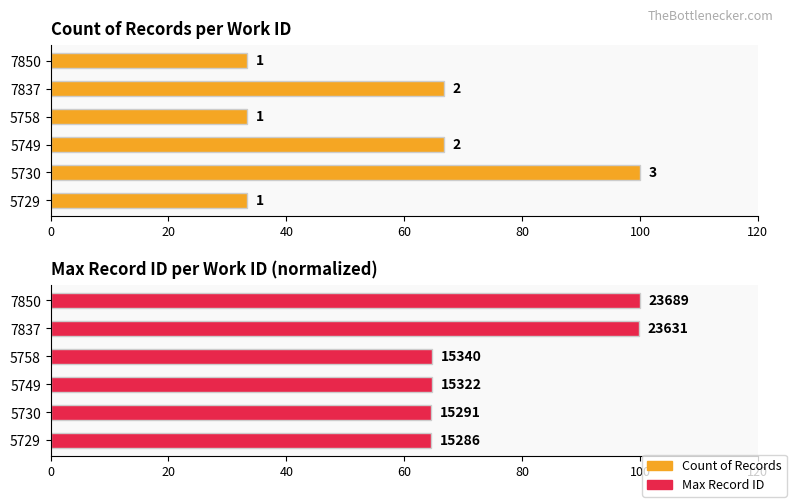

What are all the series names shown in the legend?

Count of Records, Max Record ID